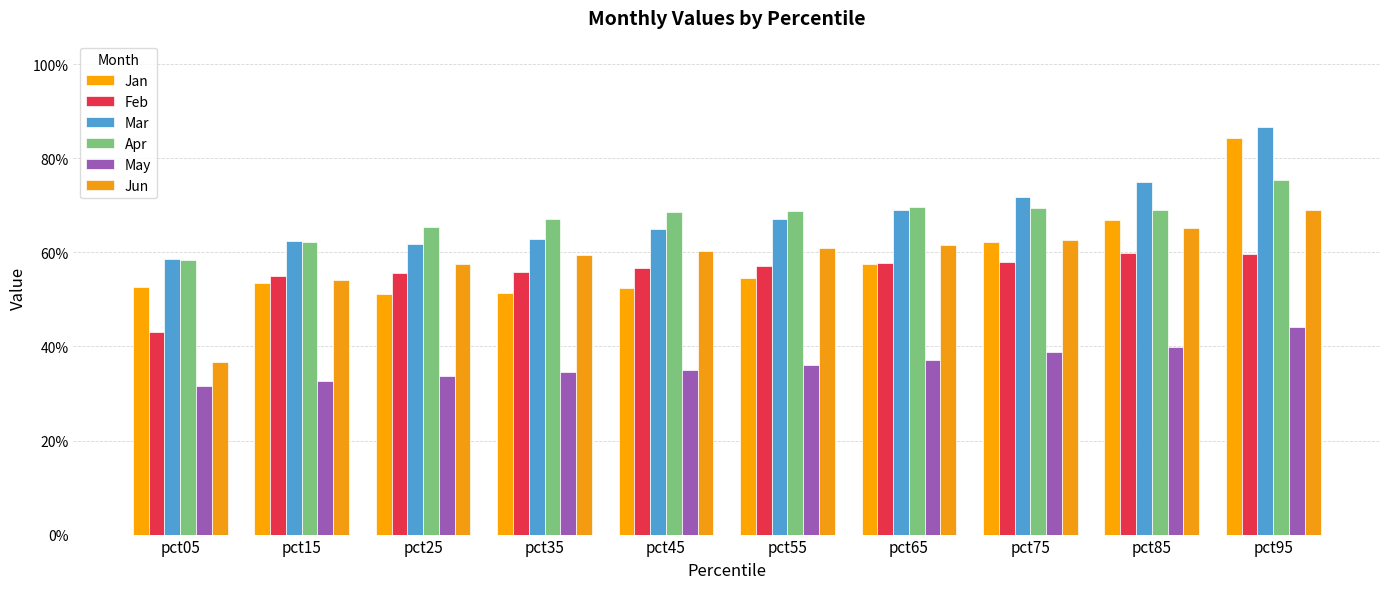

Are the bars grouped side by side (vs. stacked)?

Yes